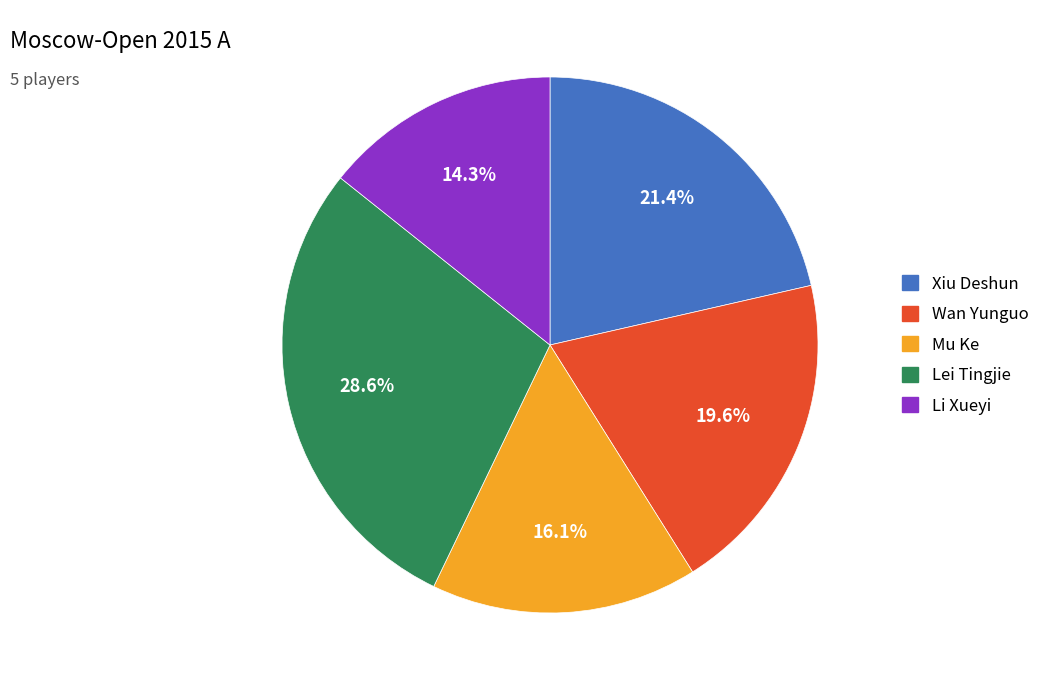

How many segments does this pie chart have?

5